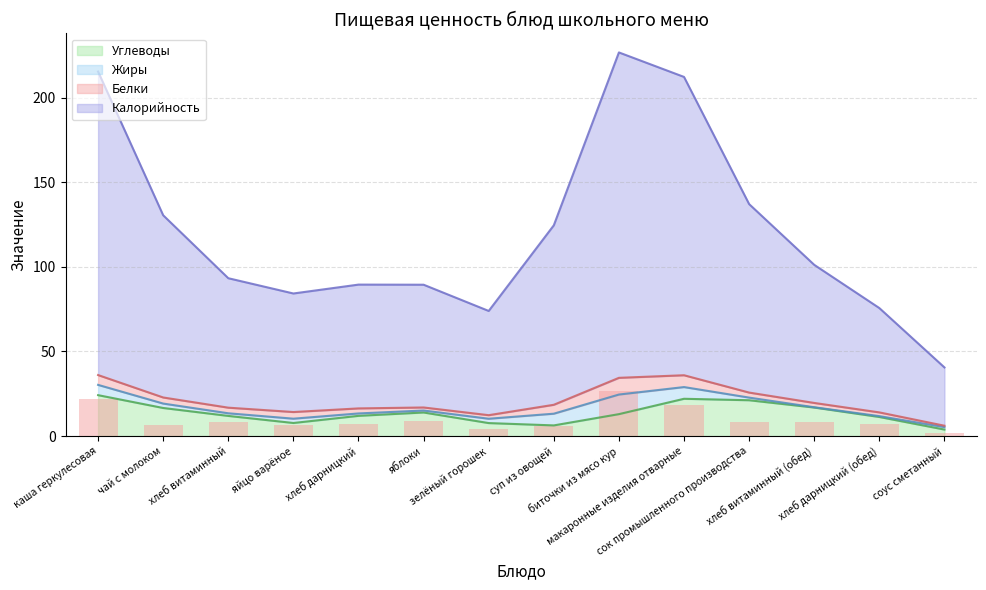

Which series has the largest range (max minus min)?

Калорийность